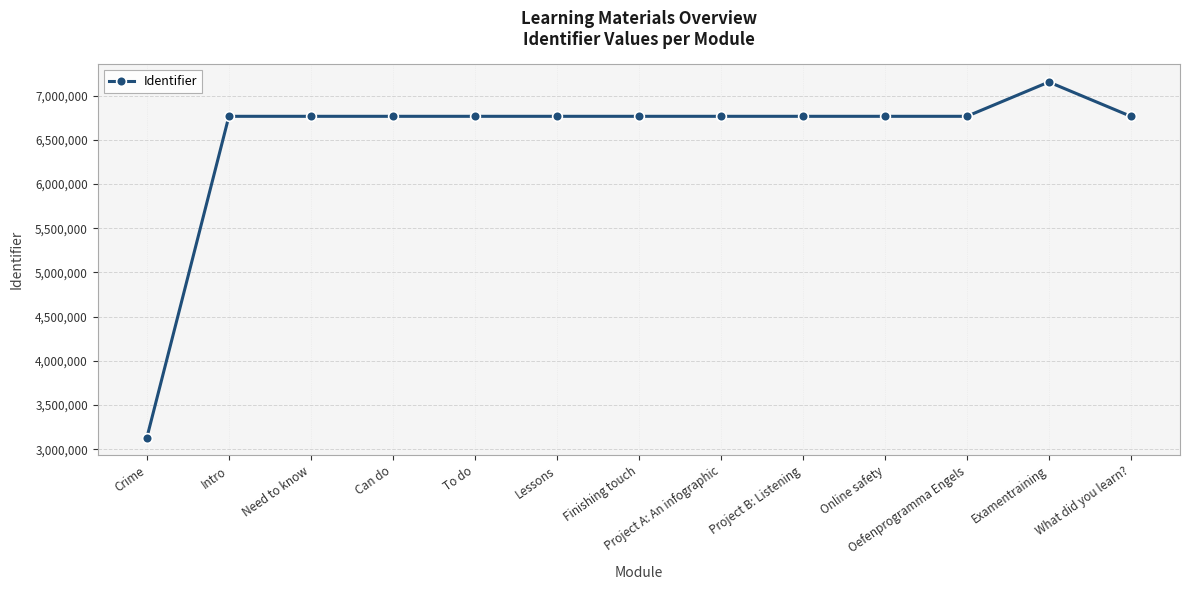

What is the label of the 5th point from the right?

Project B: Listening